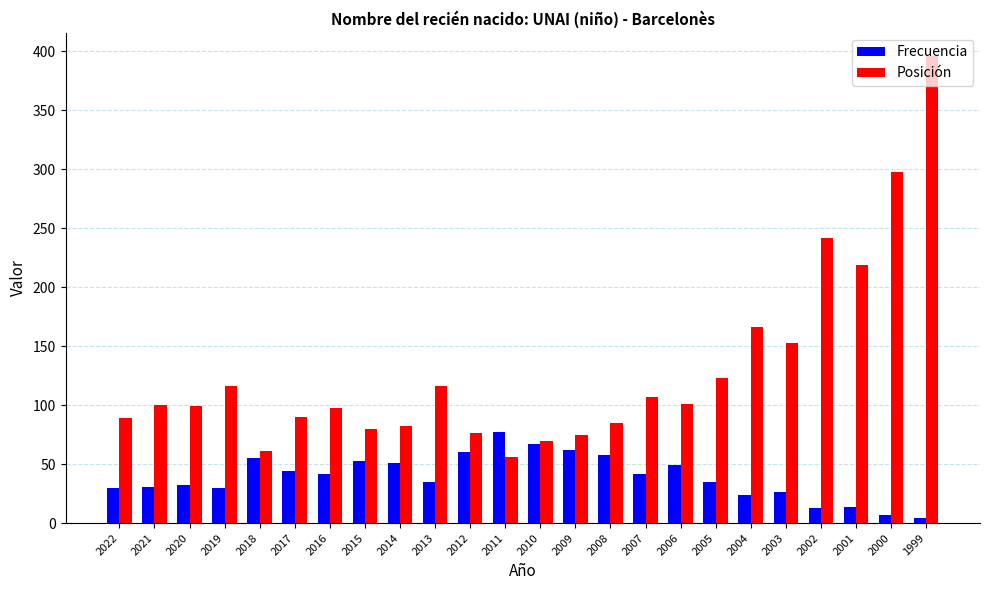

What are all the series names shown in the legend?

Frecuencia, Posición